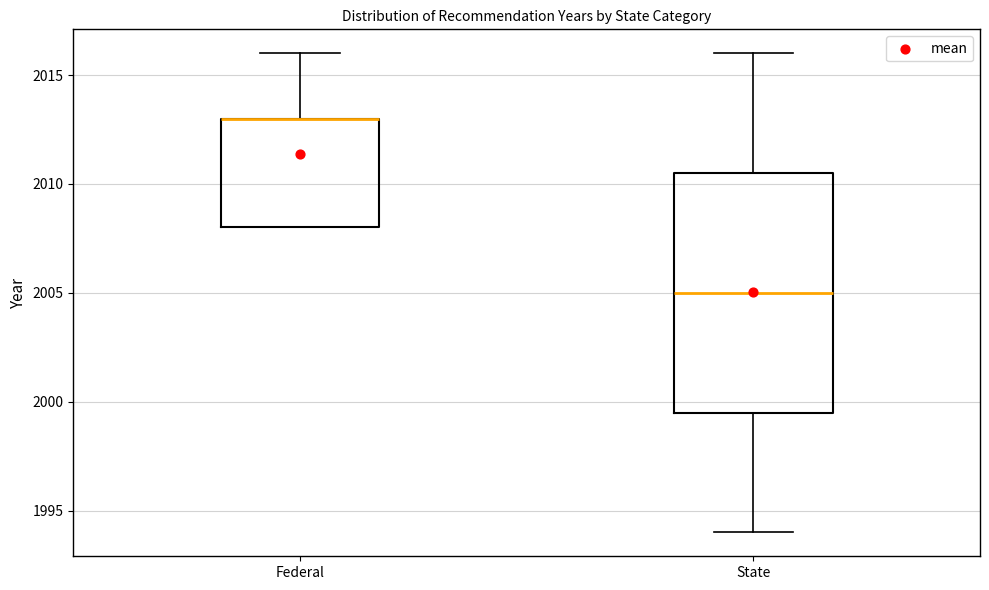

Where does the median line of the box for State sit on the y-axis? The values are not printed on the chart, so give them approximately, as read against the axis.

2005.0